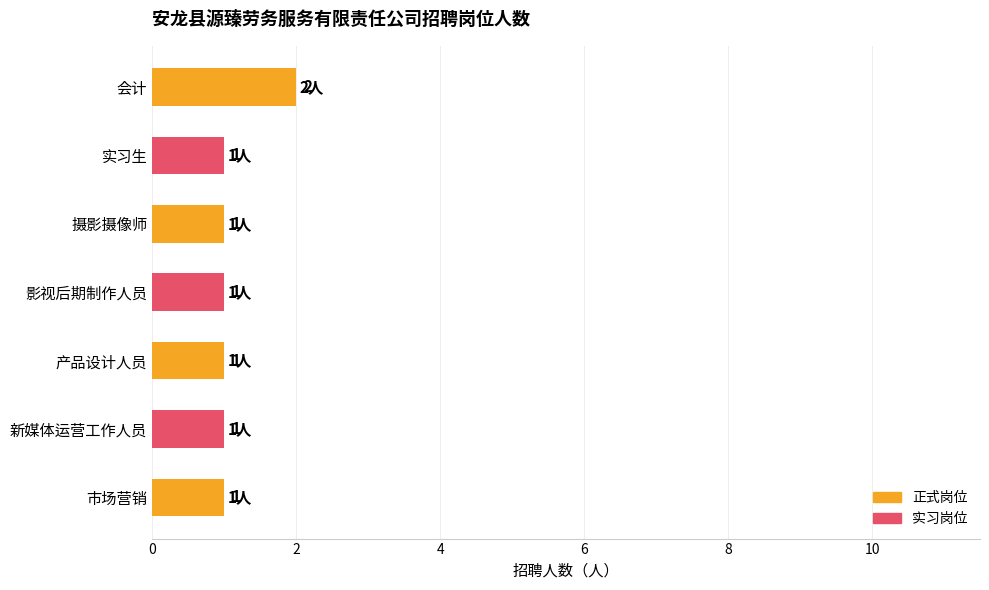

What is the sum of all values?

8